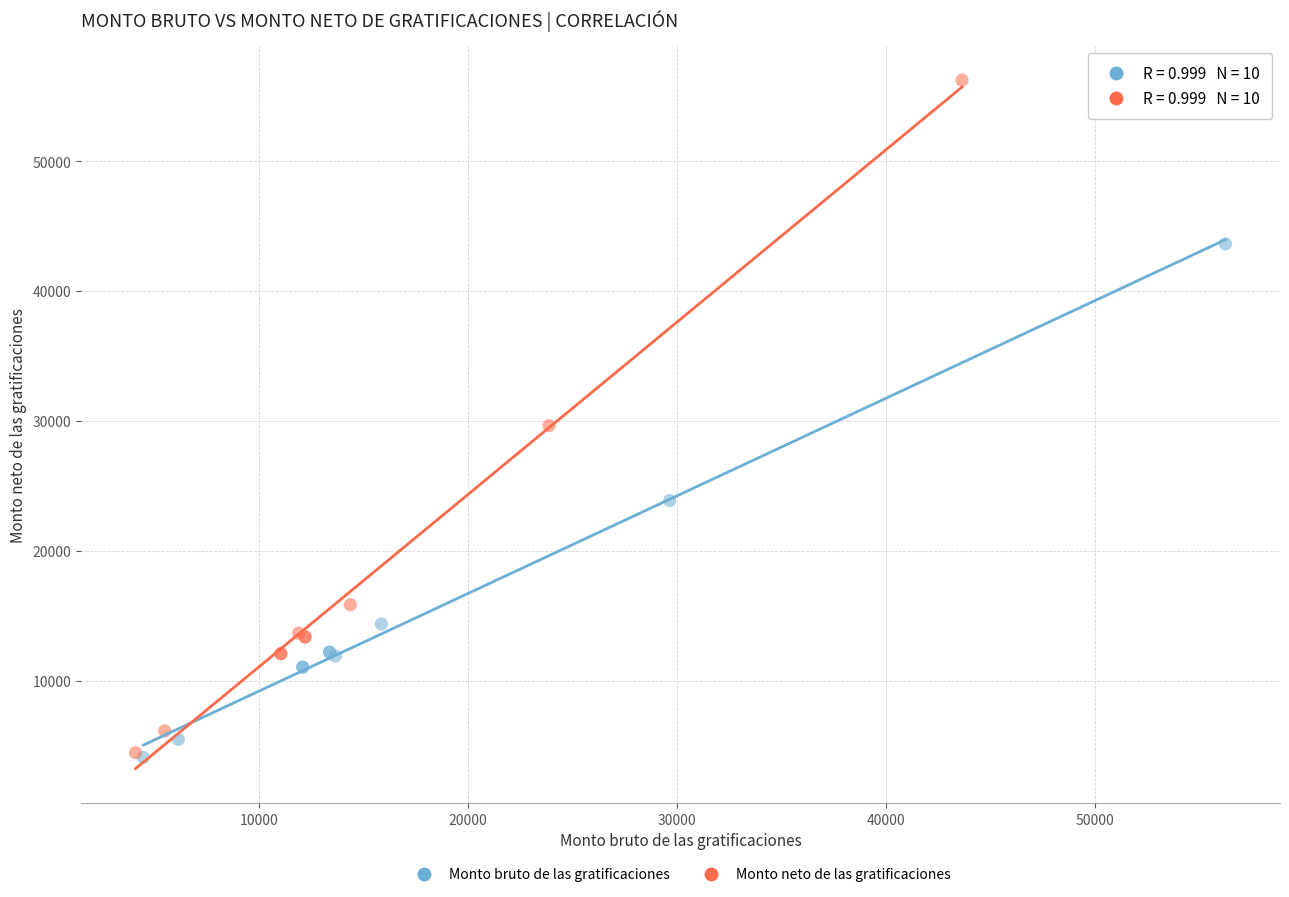

Which series has the largest Y range (max minus min)?

Monto neto de las gratificaciones